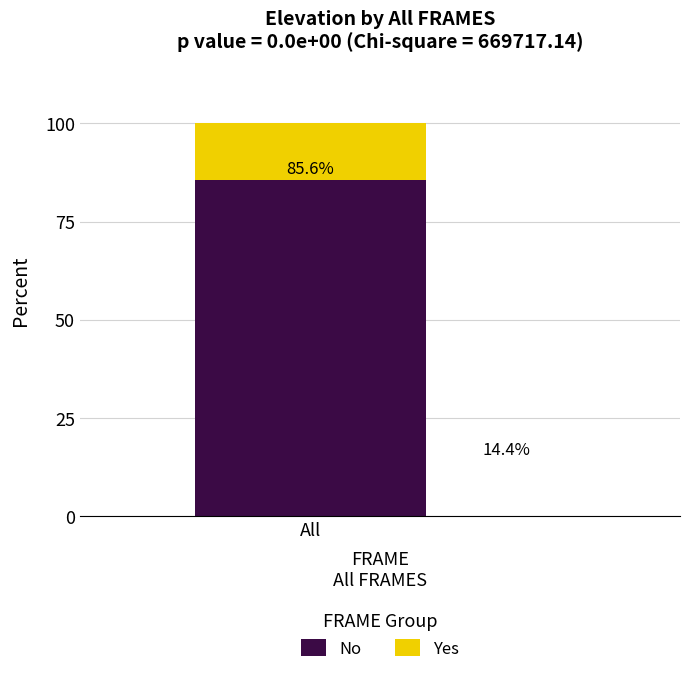

Reading left to right, transcribe the values for No.

All=85.6